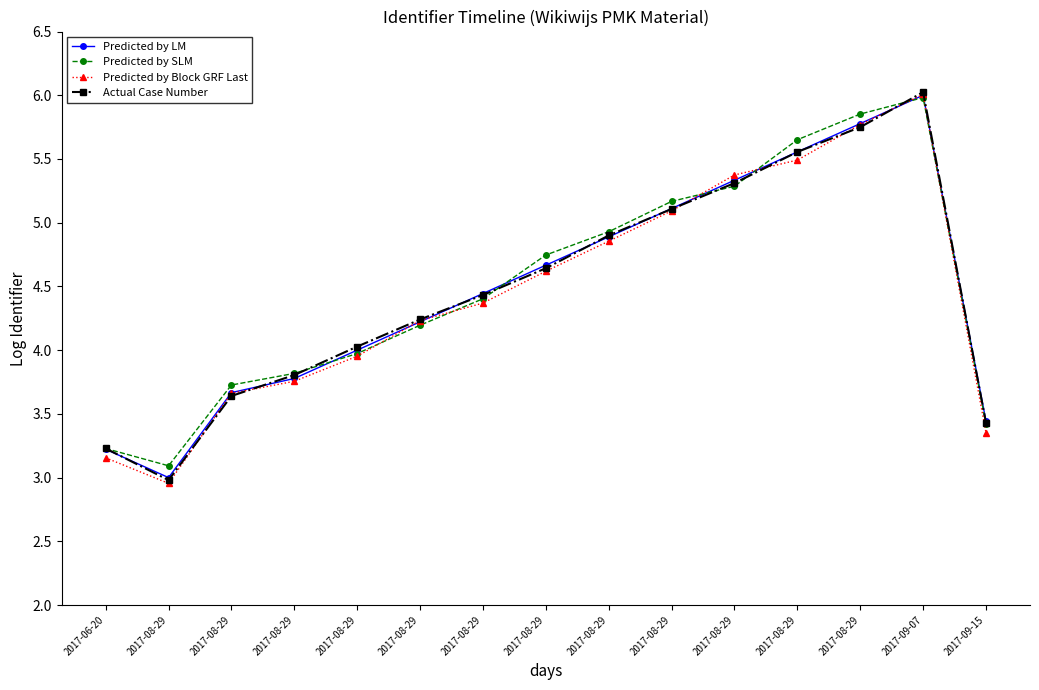

How many data points in Actual Case Number are less than 4?

5